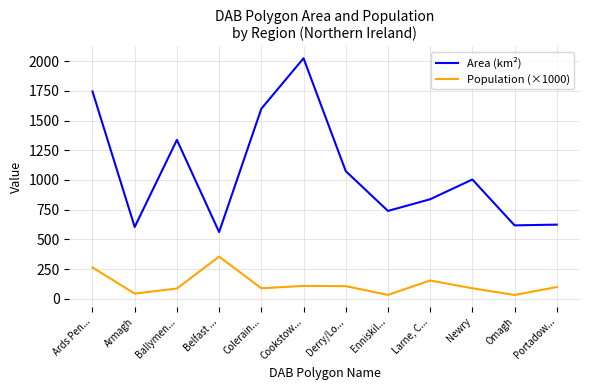

The value of Area (km²) at Derry/Lo... is 1074.6. True or false?

True